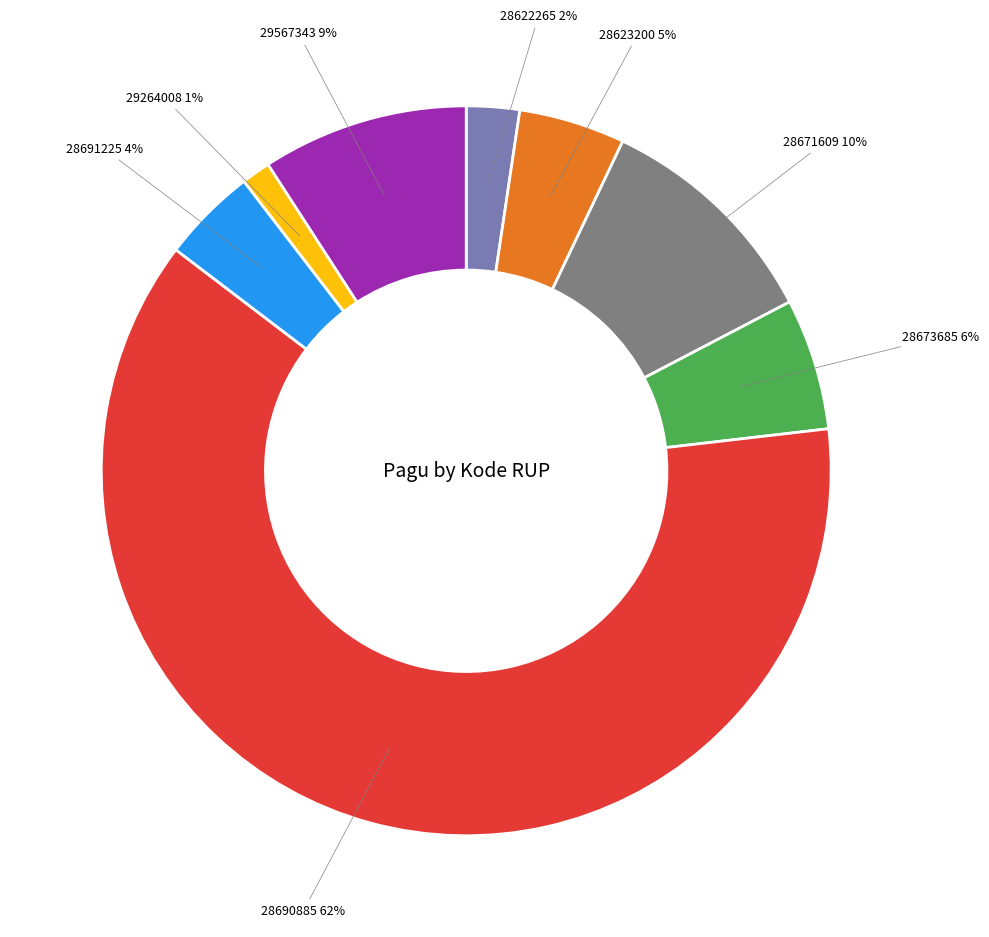

Combined, do 28671609 and 29567343 account for over 50%?

No